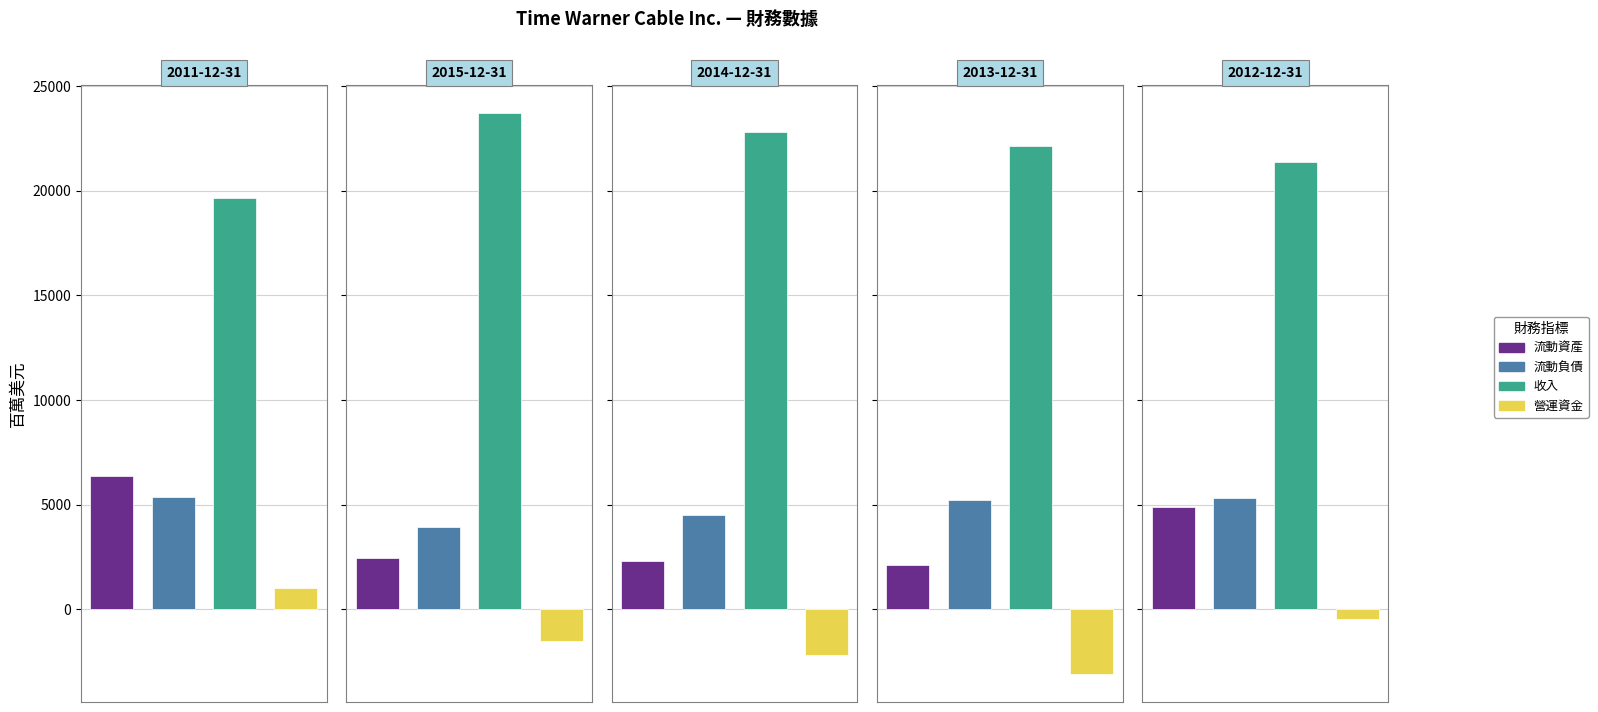

Reading right to left, what are all the values shown in this chart?

流動資產: 2012-12-31=4877	2013-12-31=2144	2014-12-31=2316	2015-12-31=2459	2011-12-31=6398
流動負債: 2012-12-31=5325	2013-12-31=5226	2014-12-31=4497	2015-12-31=3949	2011-12-31=5370
收入: 2012-12-31=21386	2013-12-31=22120	2014-12-31=22812	2015-12-31=23697	2011-12-31=19675
營運資金: 2012-12-31=-448	2013-12-31=-3082	2014-12-31=-2181	2015-12-31=-1490	2011-12-31=1028